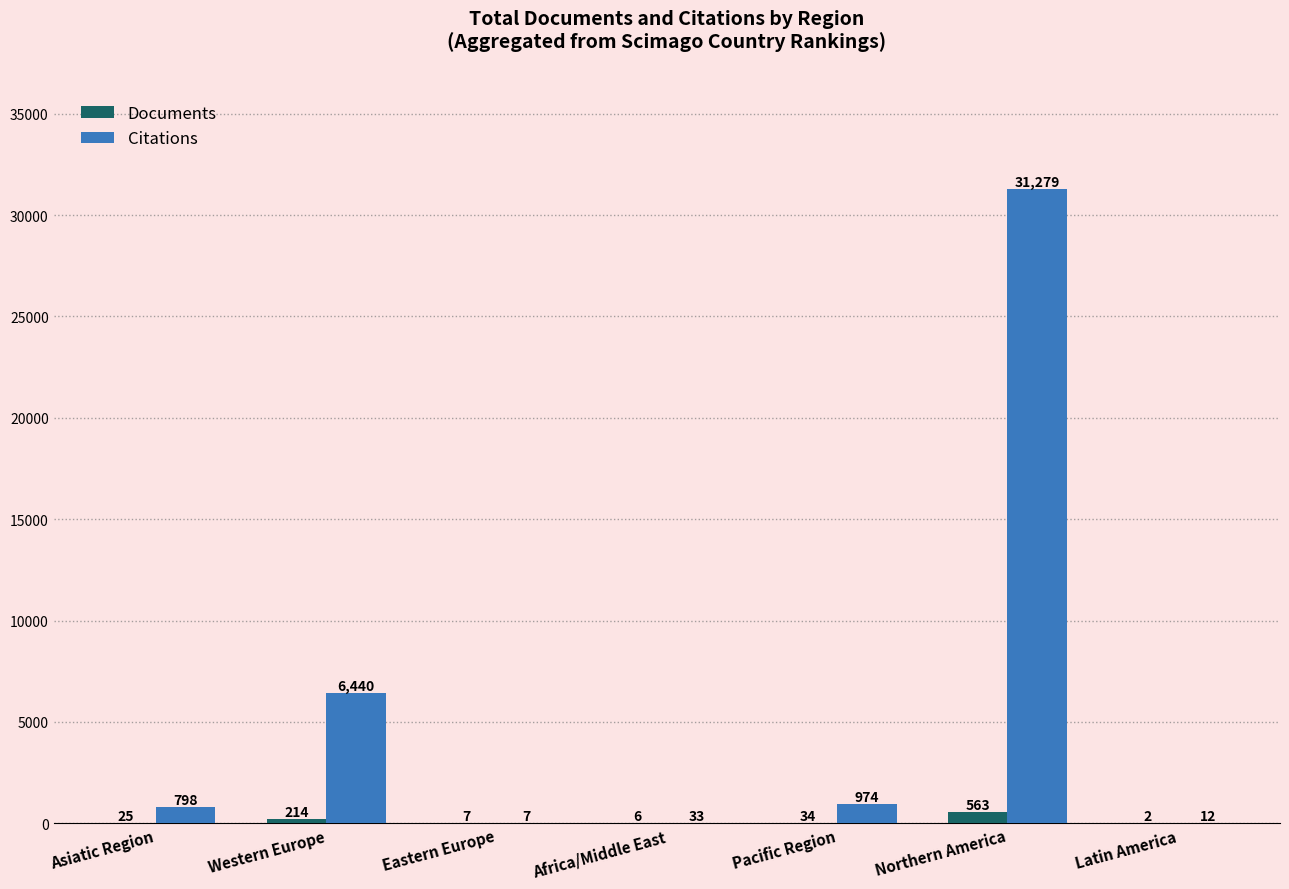

The Citations series shows 12 at Latin America. True or false?

True